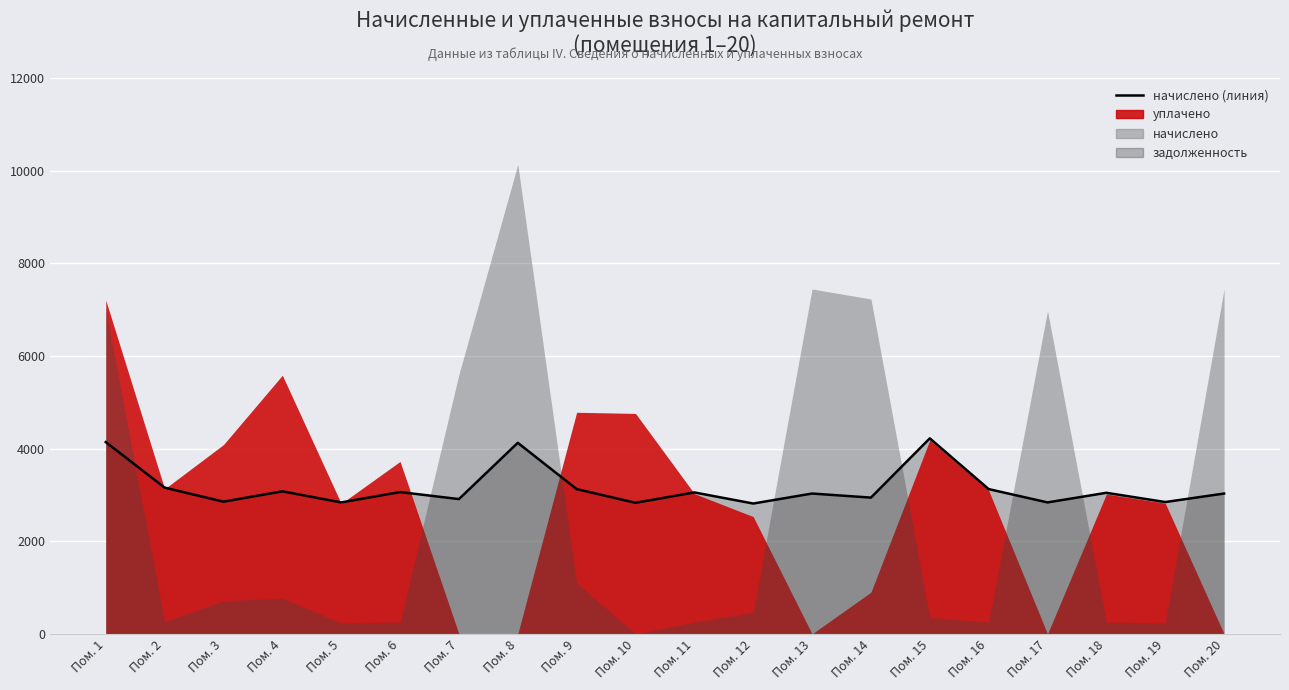

At which label is the value closest to 3516?

Пом. 2